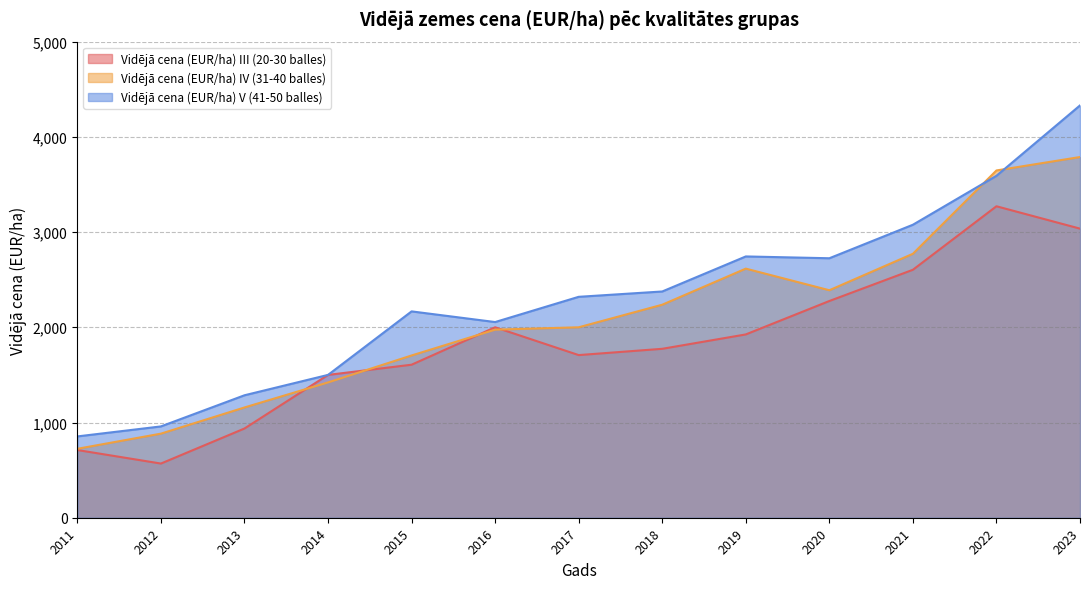

What is the spread (max minus min) of values at 2015?

560